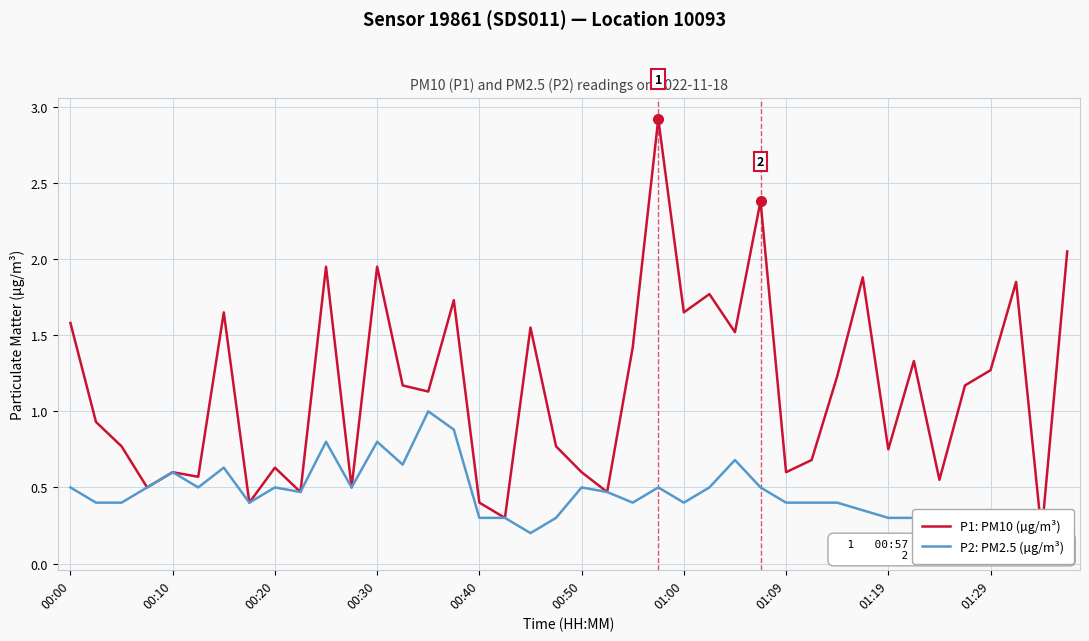

How many P2: PM2.5 (µg/m³) values are between 0 and 1?

40